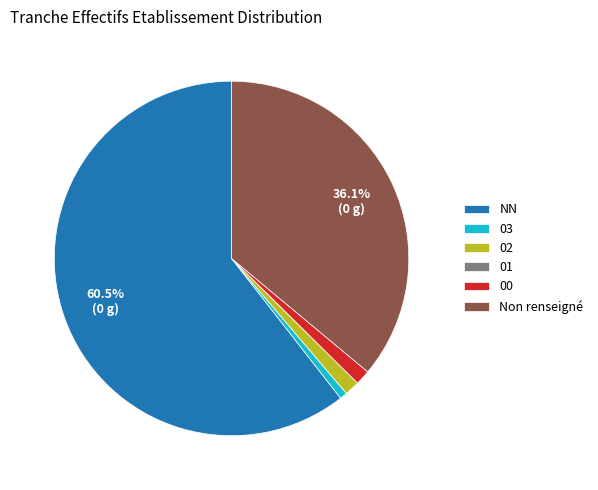

What is the largest slice in the pie chart?

NN